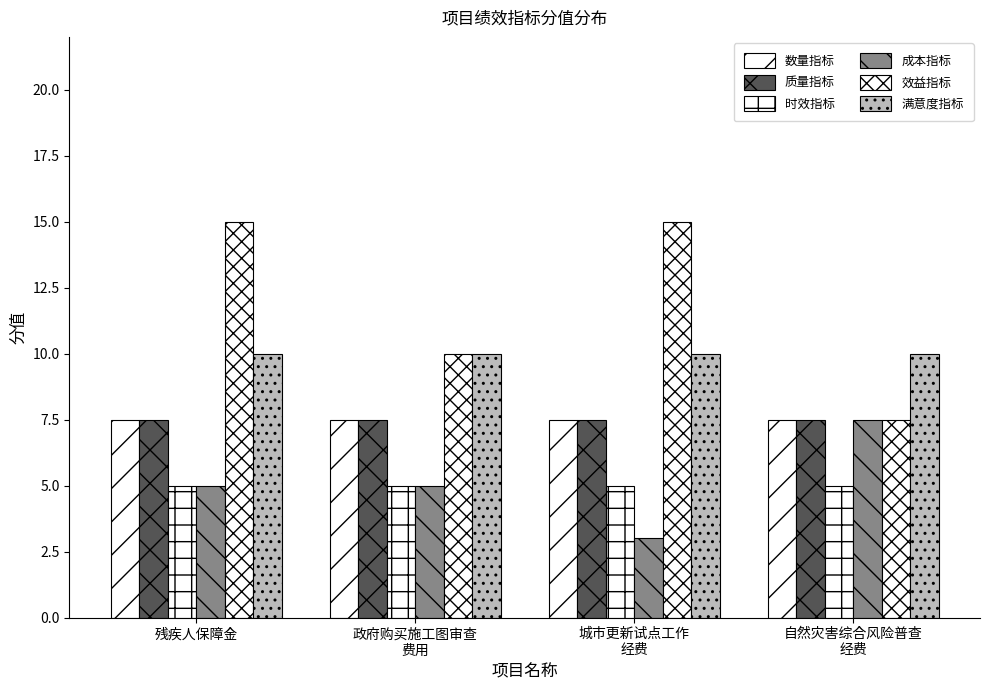

What is the sum of the 数量指标 values at 自然灾害综合风险普查
经费 and 残疾人保障金?

15.0